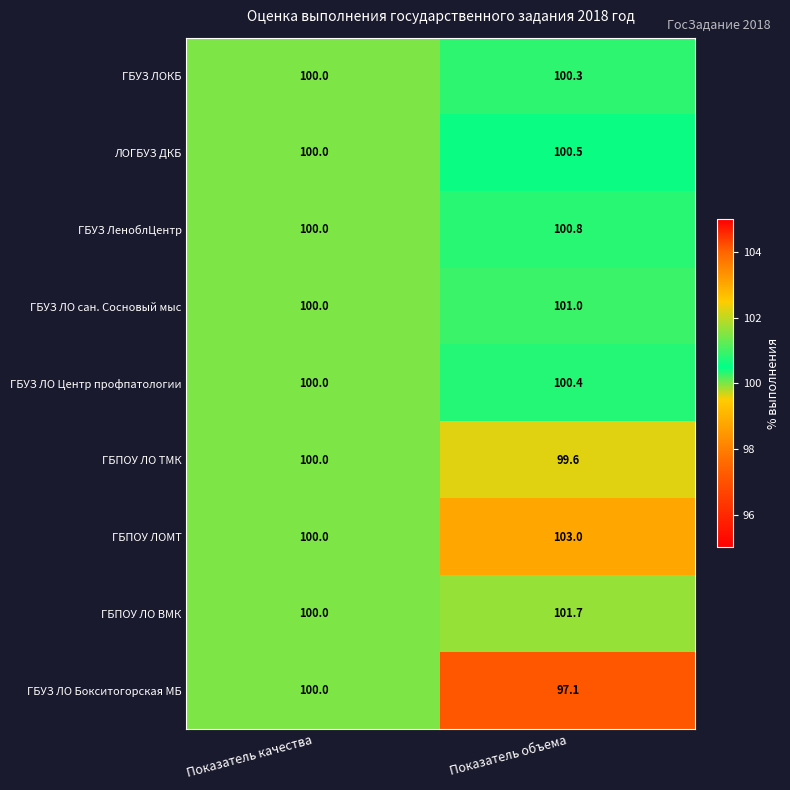

Which series has the widest spread of values?

ГБПОУ ЛОМТ